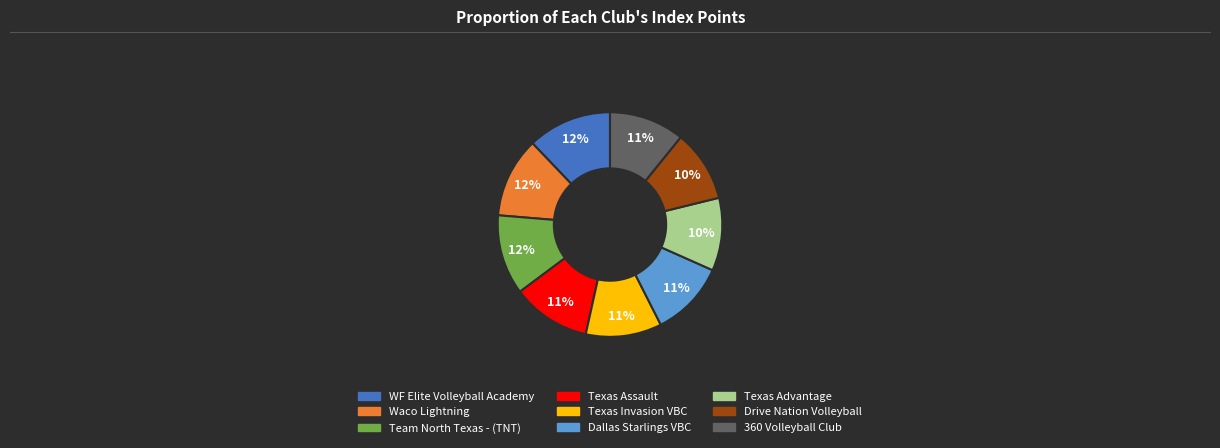

Approximately how many times larger is the value at Waco Lightning compared to Team North Texas - (TNT)?

1.0